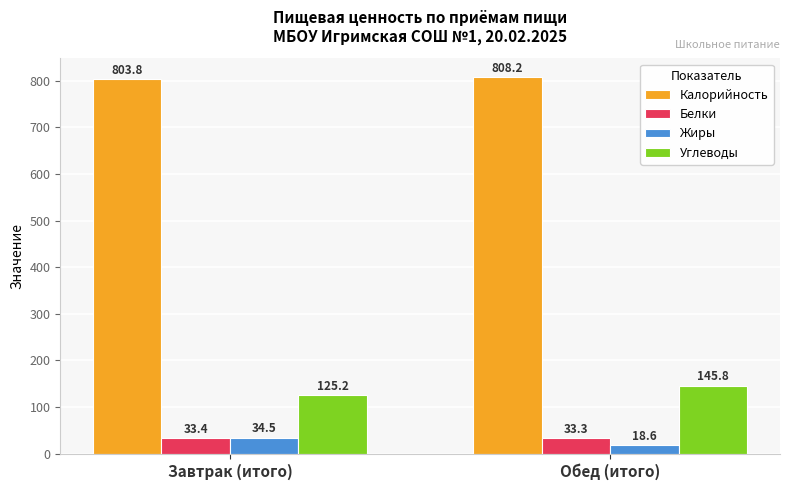

Is it true that Углеводы equals 145.8 at Обед (итого)?

True